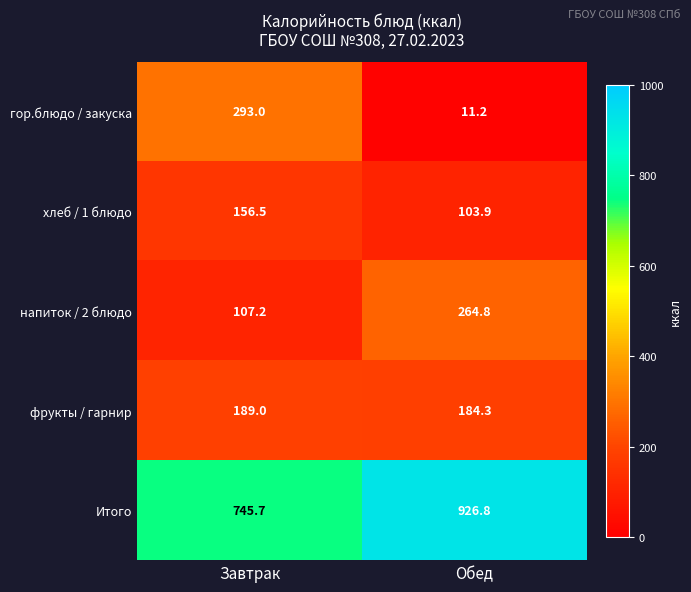

What is the maximum value for Итого?

926.8